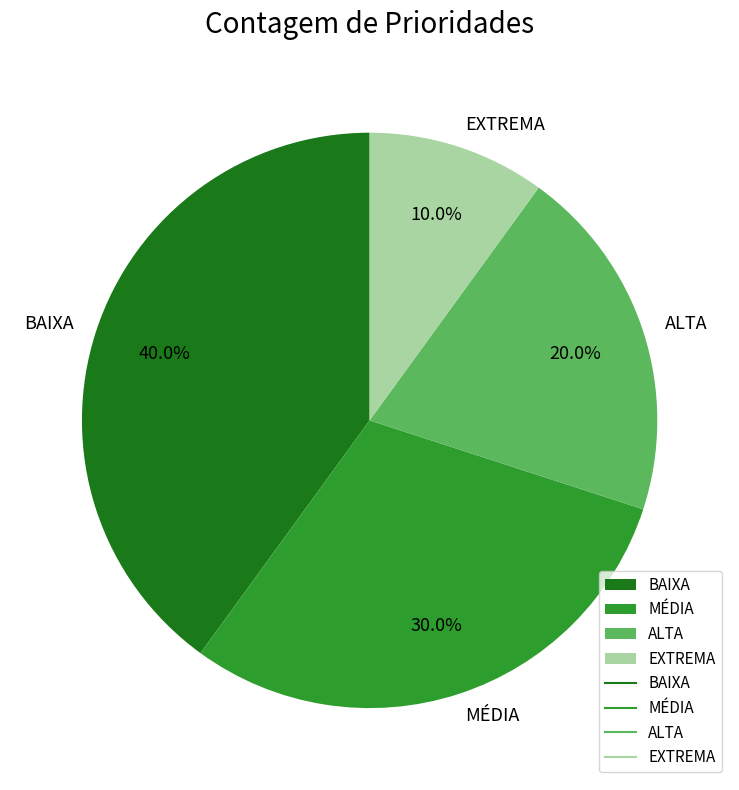

What percentage do BAIXA and MÉDIA together represent?

70.0%